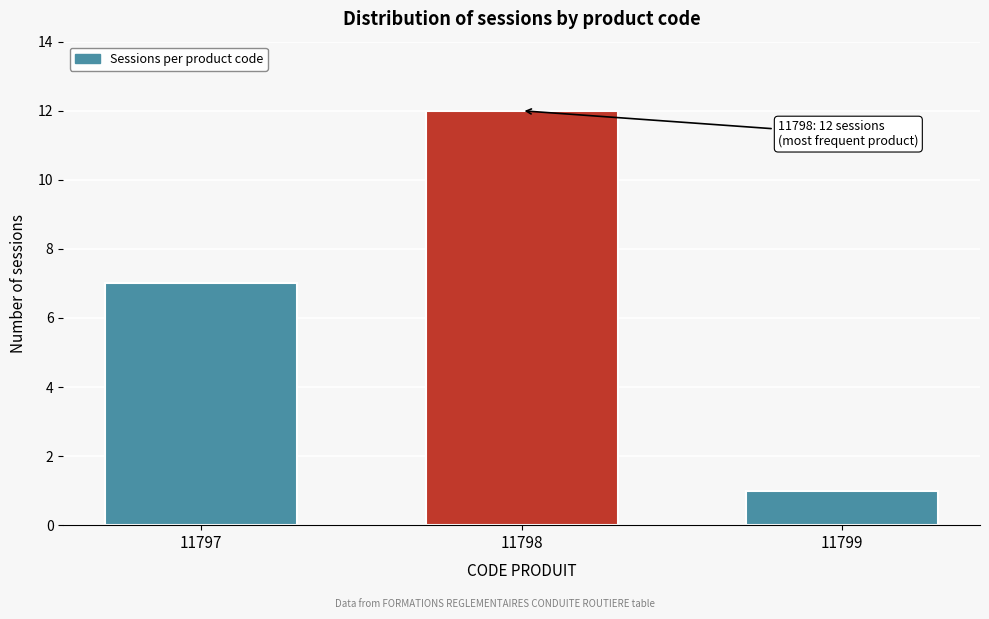

Reading left to right, transcribe all the data shown in this chart.

7	12	1